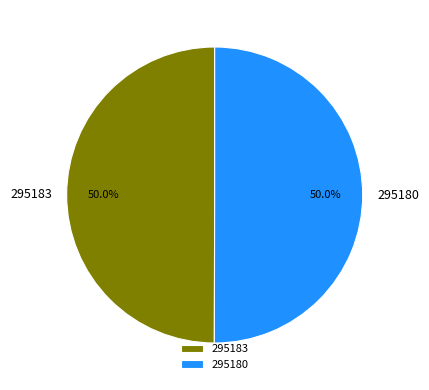

Is the sum of 295180 and 295183 greater than half?

Yes